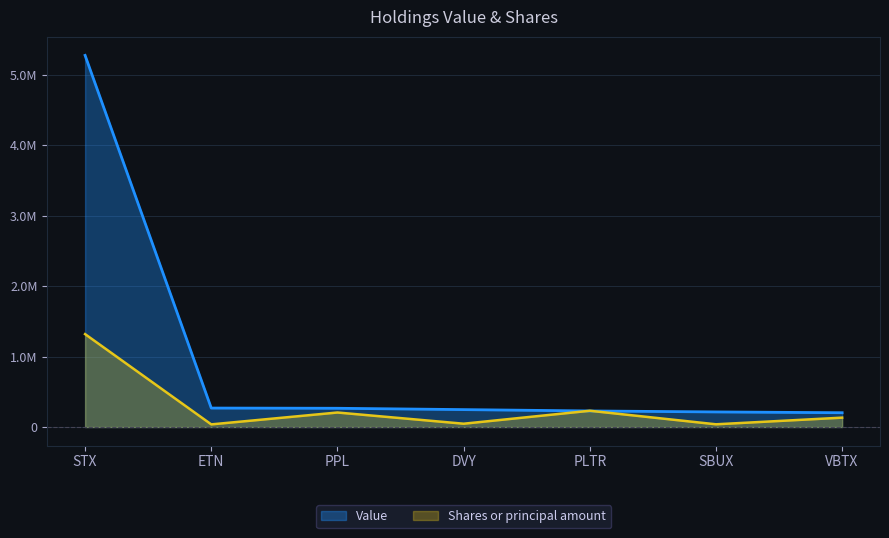

At PPL, list the series in order from largest to smallest.

Value, Shares or principal amount